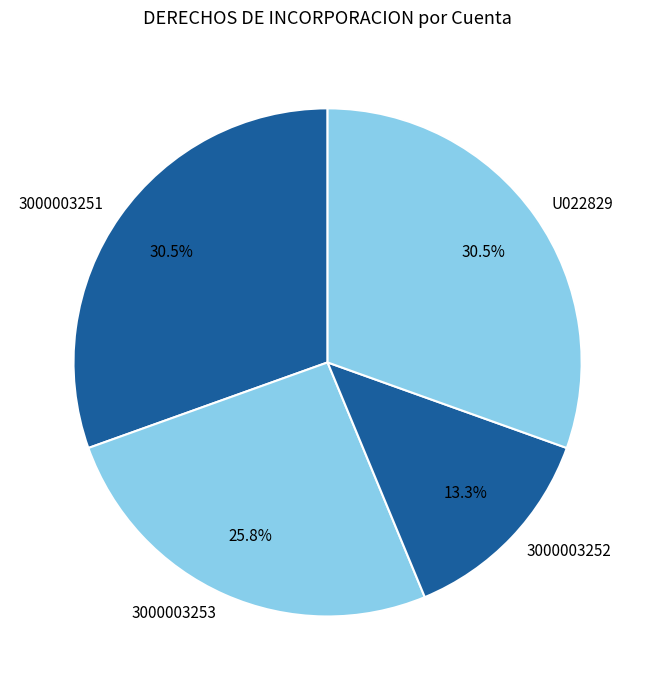

What is the total percentage of U022829 and 3000003252?

43.8%